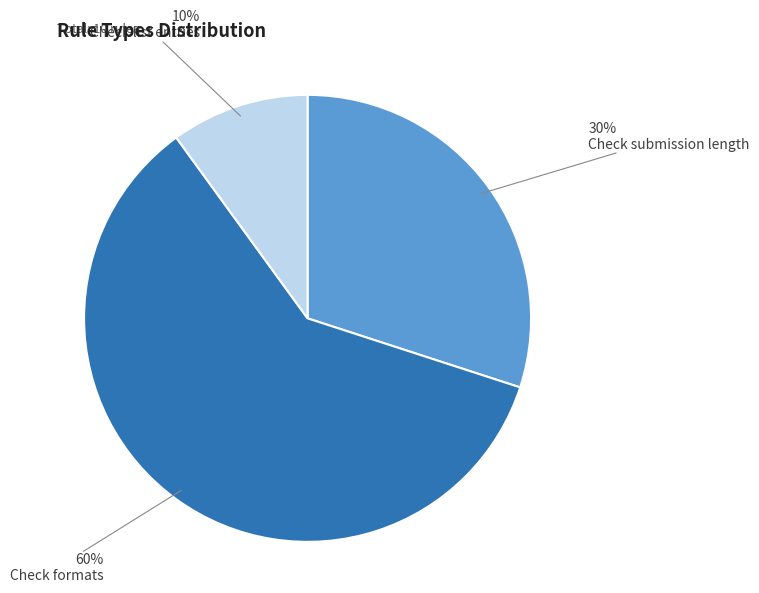

To the nearest percent, what percentage of the pie is Check list entries?

10%